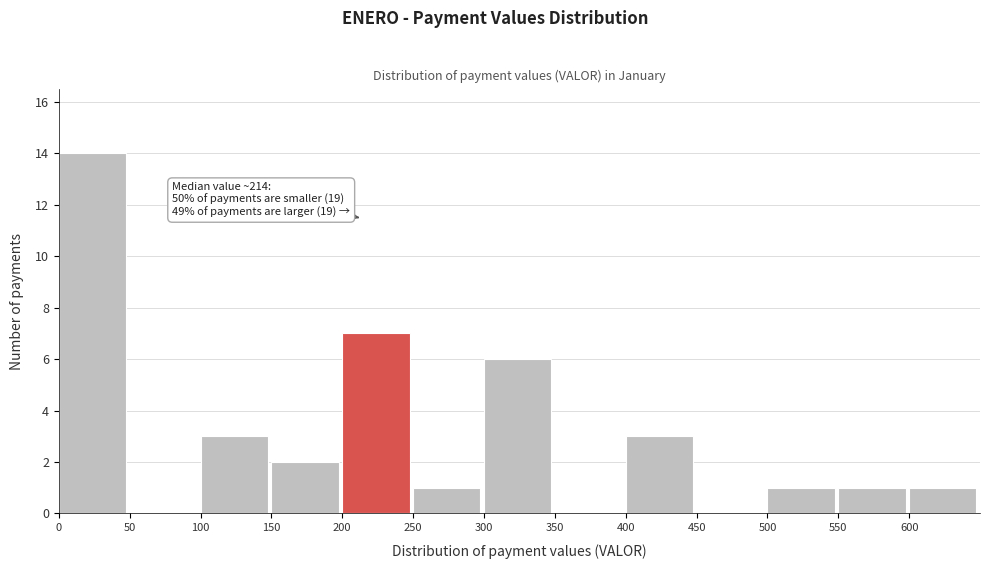

Over which range of the x-axis is the bar tallest?

0 to 50